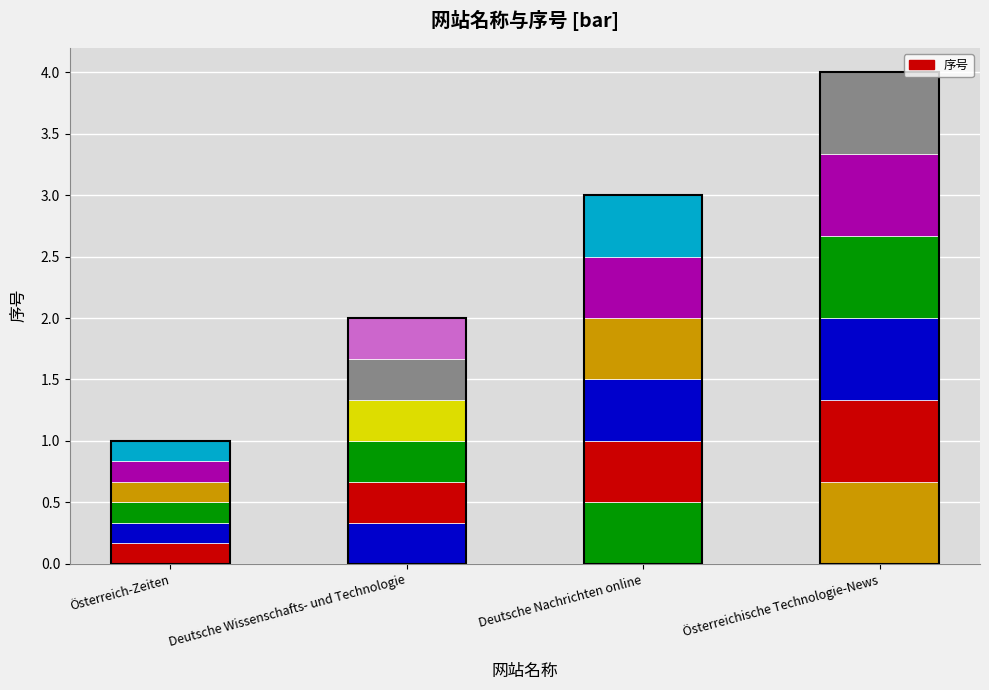

Reading left to right, extract all data points from this chart.

Österreich-Zeiten=0.2	Deutsche Wissenschafts- und Technologie=0.3	Deutsche Nachrichten online=0.5	Österreichische Technologie-News=0.7